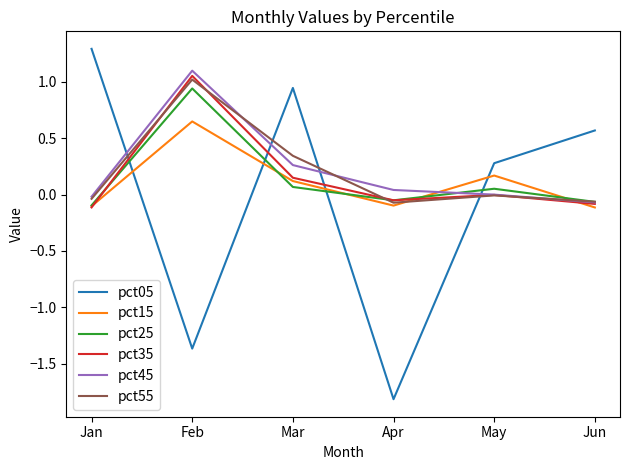

In pct15, how many points are higher than both neighbors (excluding endpoints)?

2